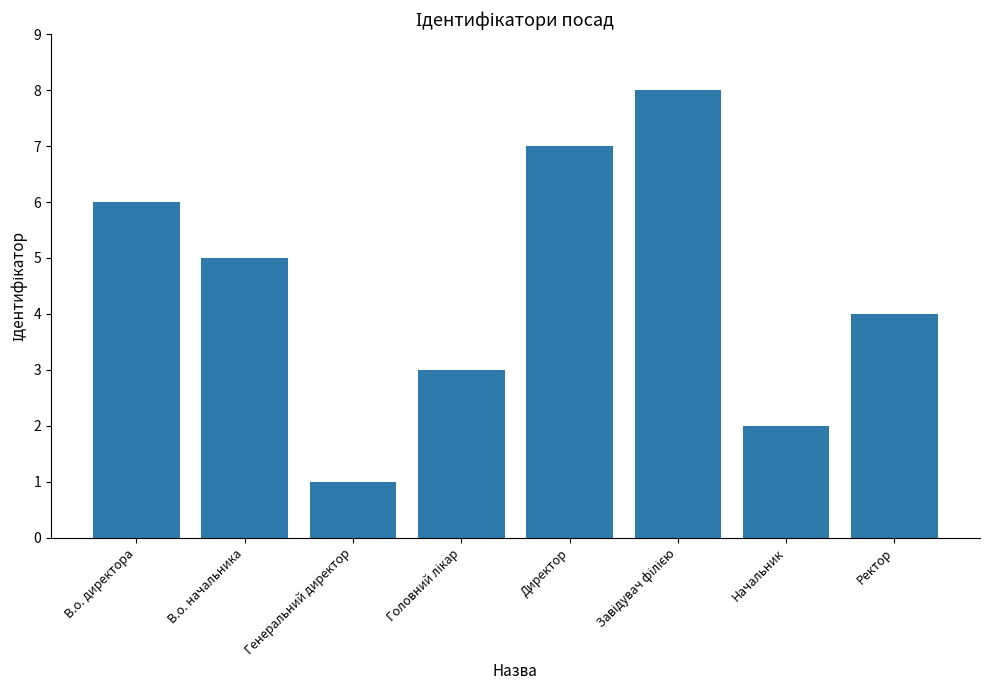

What is the greatest value displayed?

8